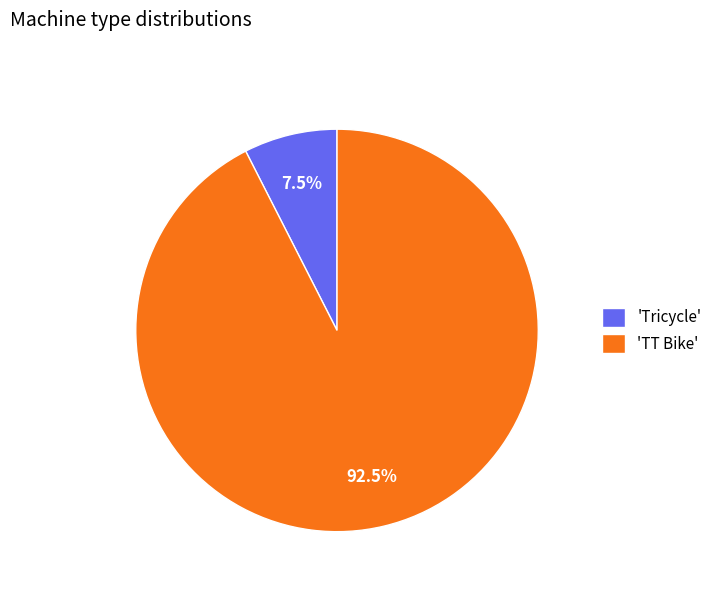

What percentage do 'Tricycle' and 'TT Bike' together represent?

100.0%